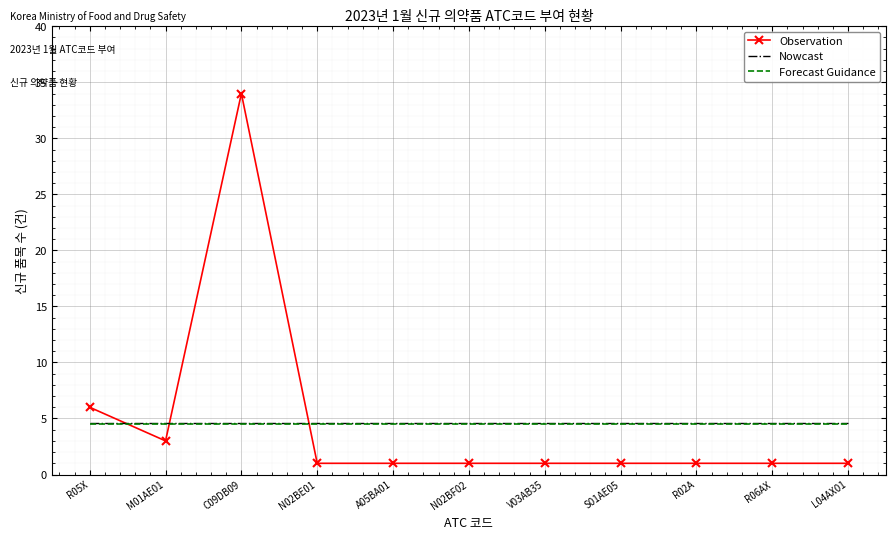

What is the maximum value shown in the chart?

34.0